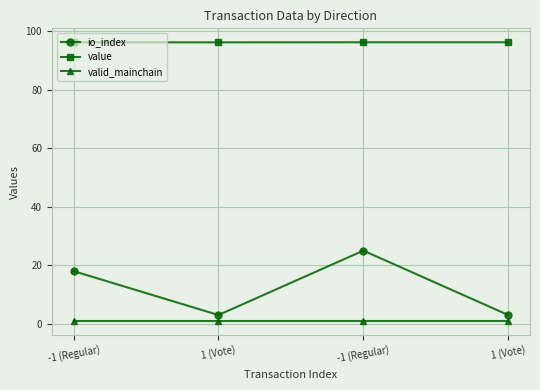

How many categories are shown in the chart?

4